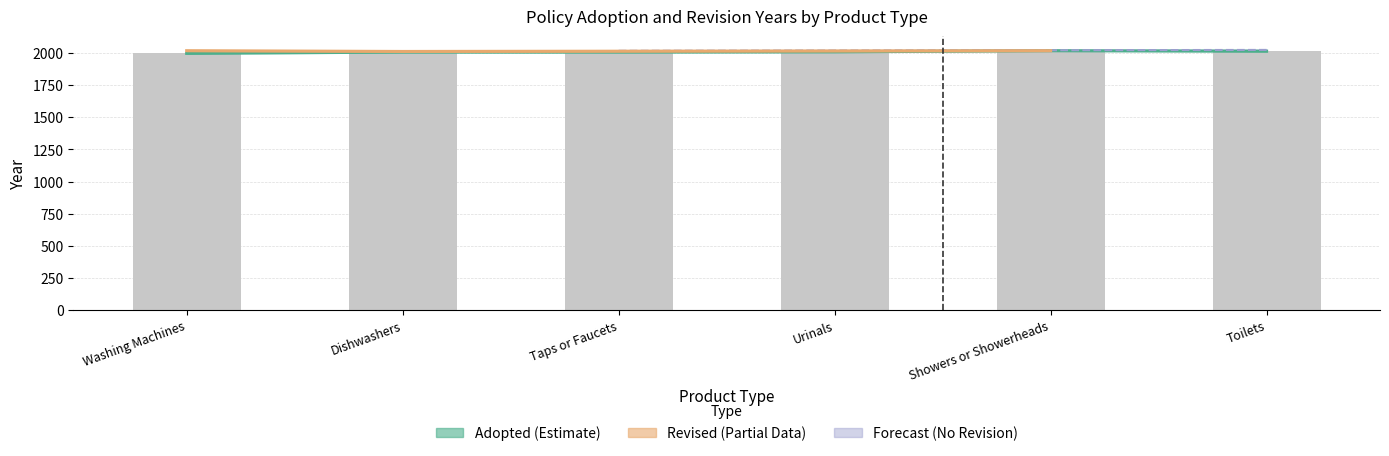

What is the sum of the values at Toilets and Taps or Faucets?

4021